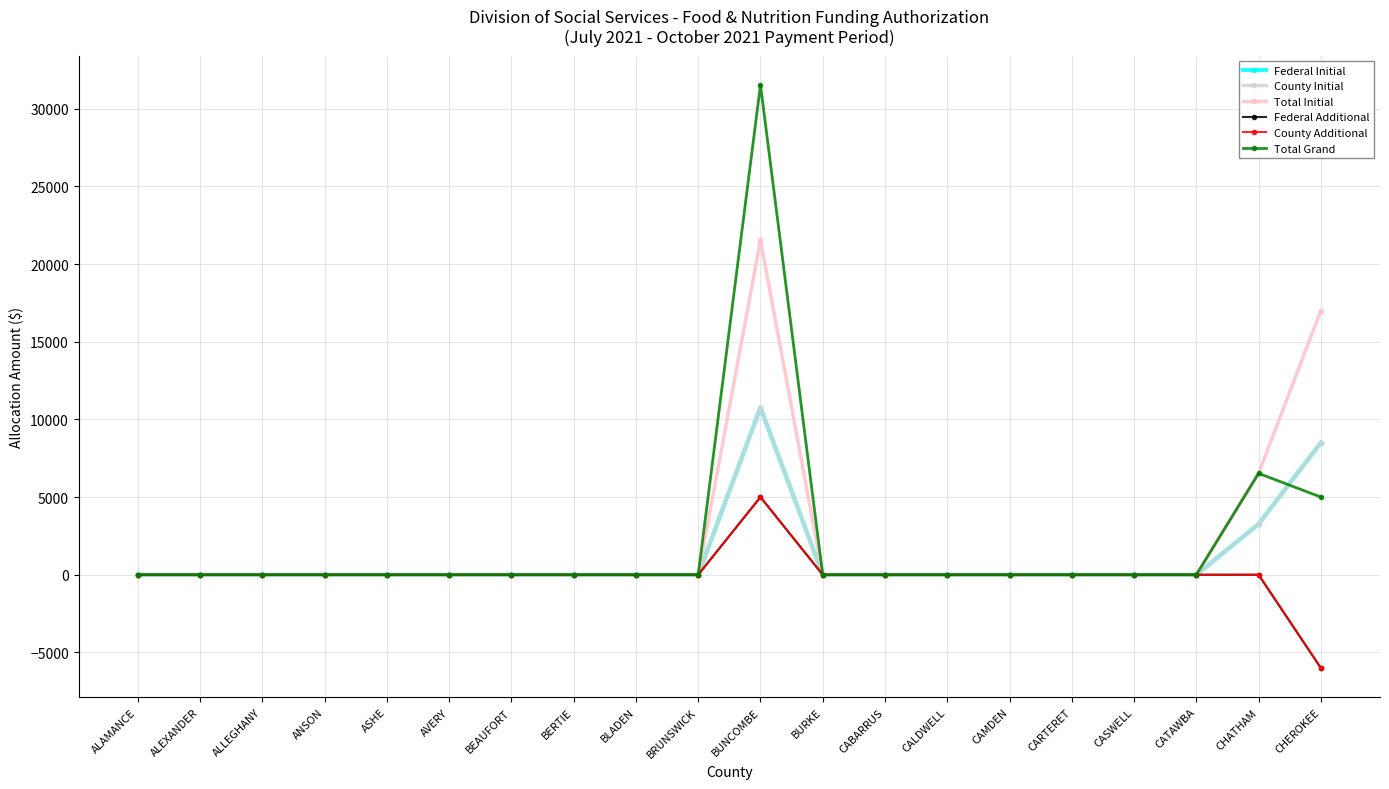

At which category is the sum across all series the highest?

BUNCOMBE